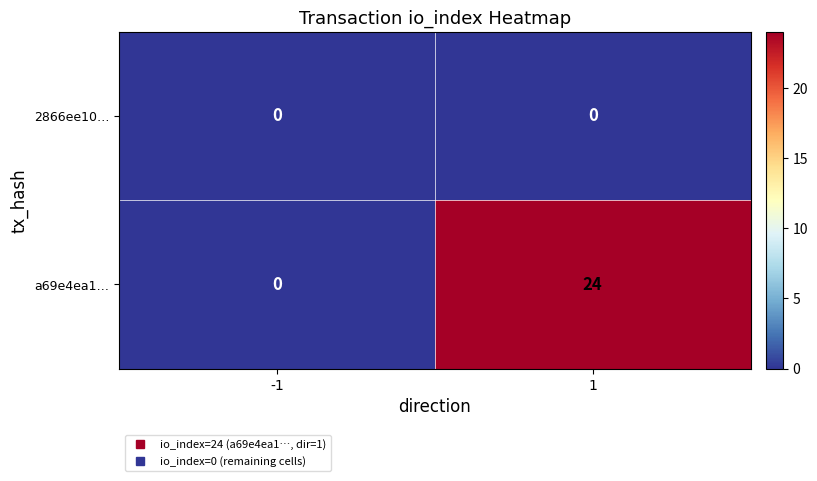

What is the total value across all series at 1?

24